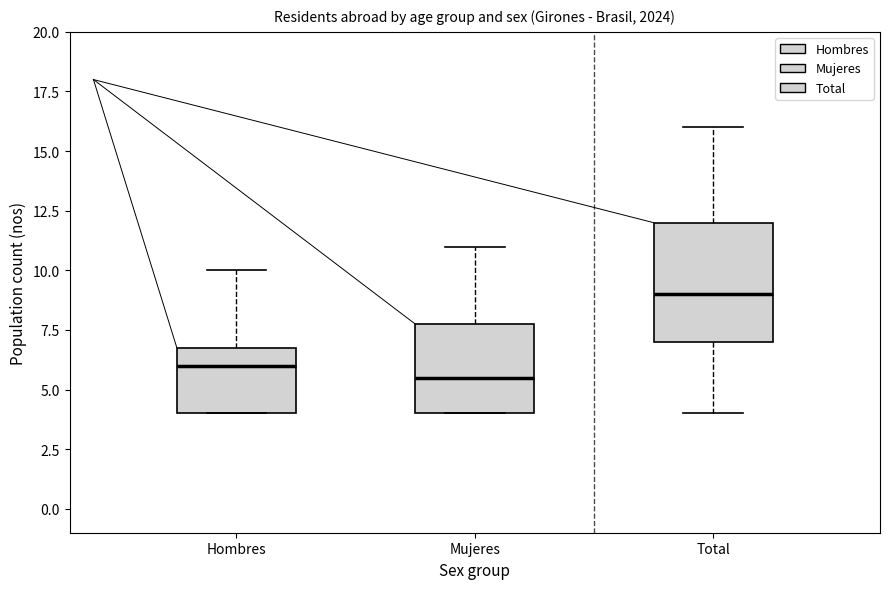

Which box's median line is the highest?

Total